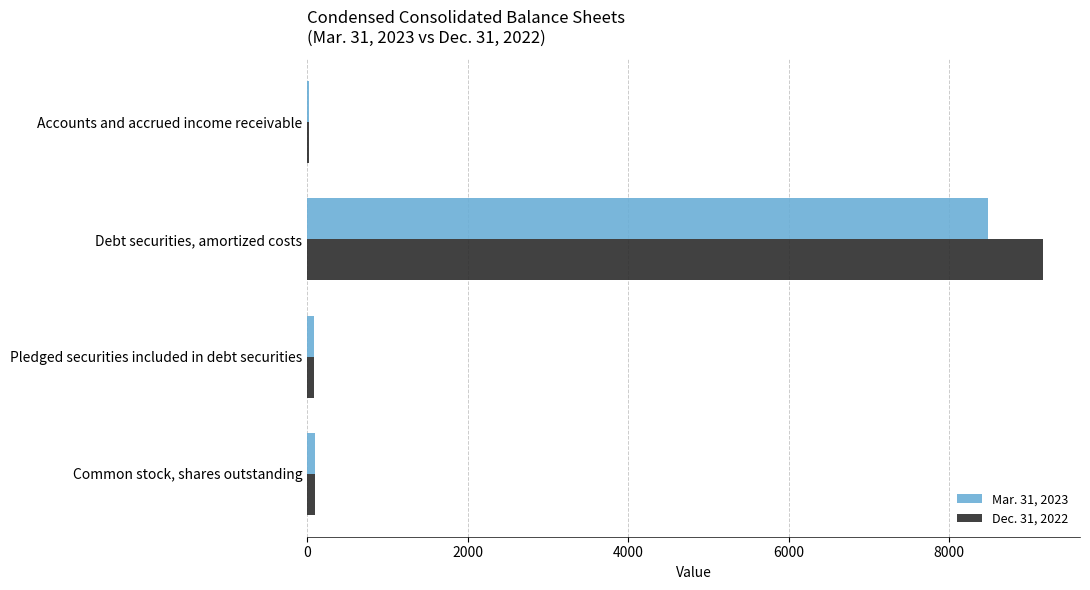

Is it true that Mar. 31, 2023 equals 11045.4 at Debt securities, amortized costs?

False